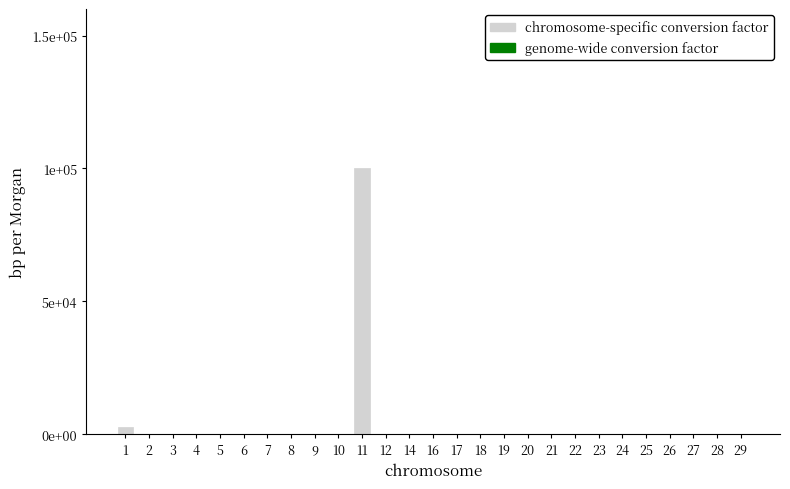

What is the value of the 21st bar from the left?

10